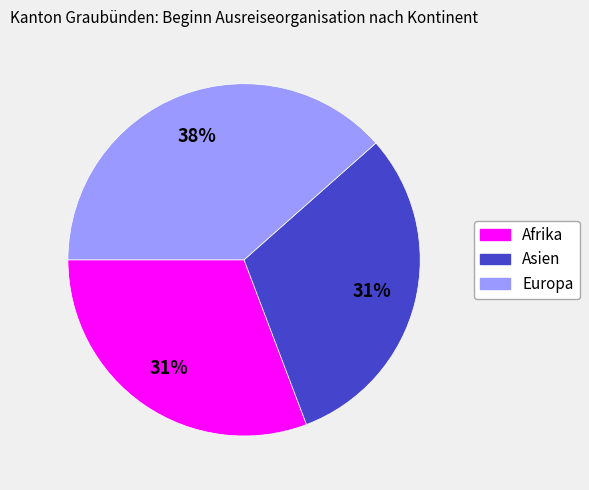

Does any single category account for the majority?

No